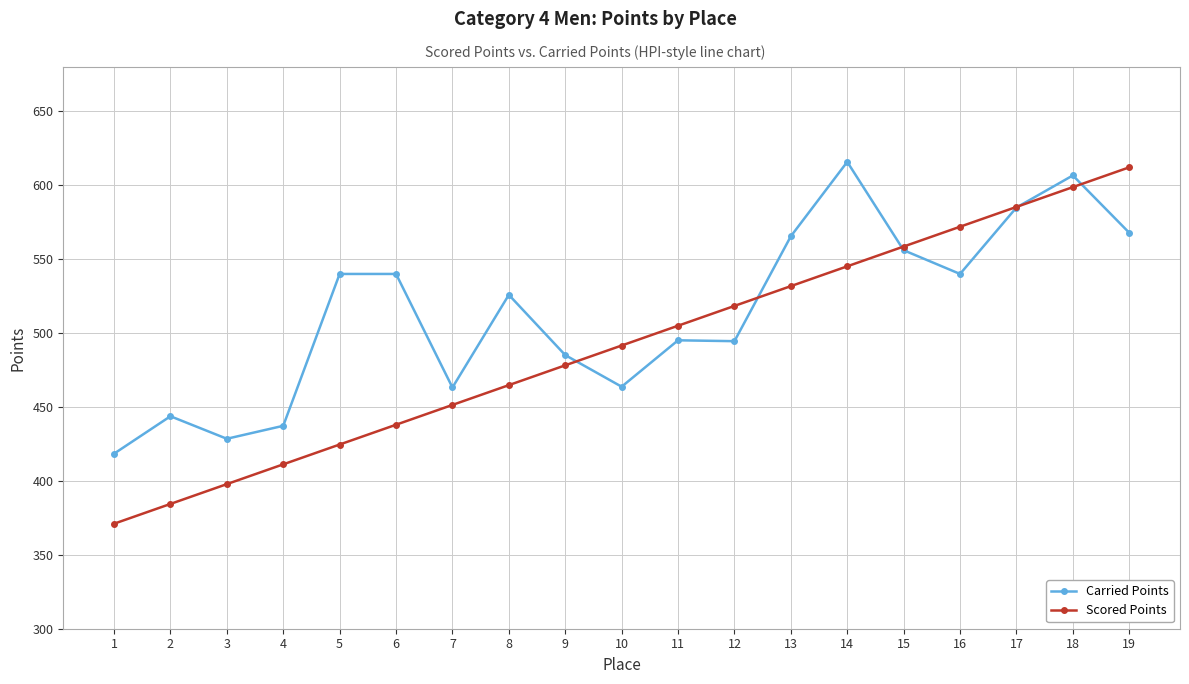

Does the chart display data point markers on the line(s)?

Yes